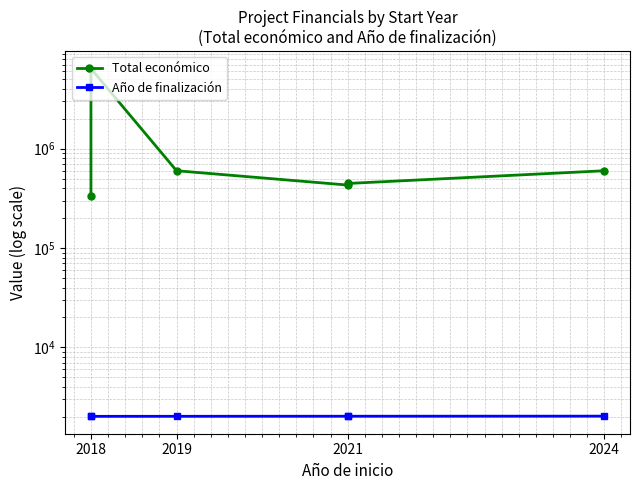

True or false: Total económico and Año de finalización cross at least once.

False